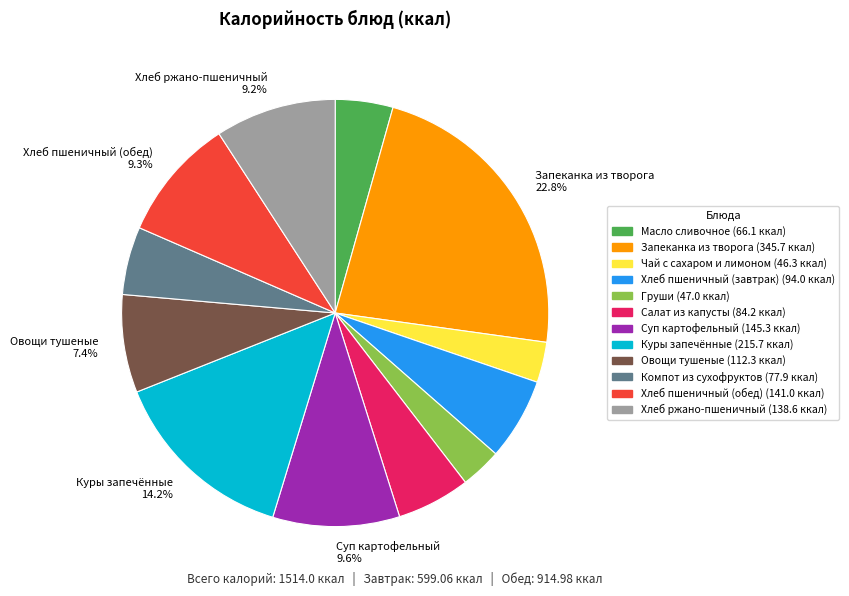

Is there a majority slice in this chart?

No